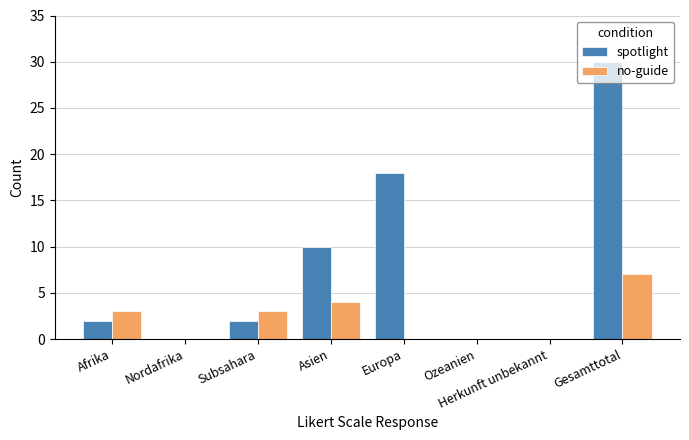

What is the total value across all series at Europa?

18